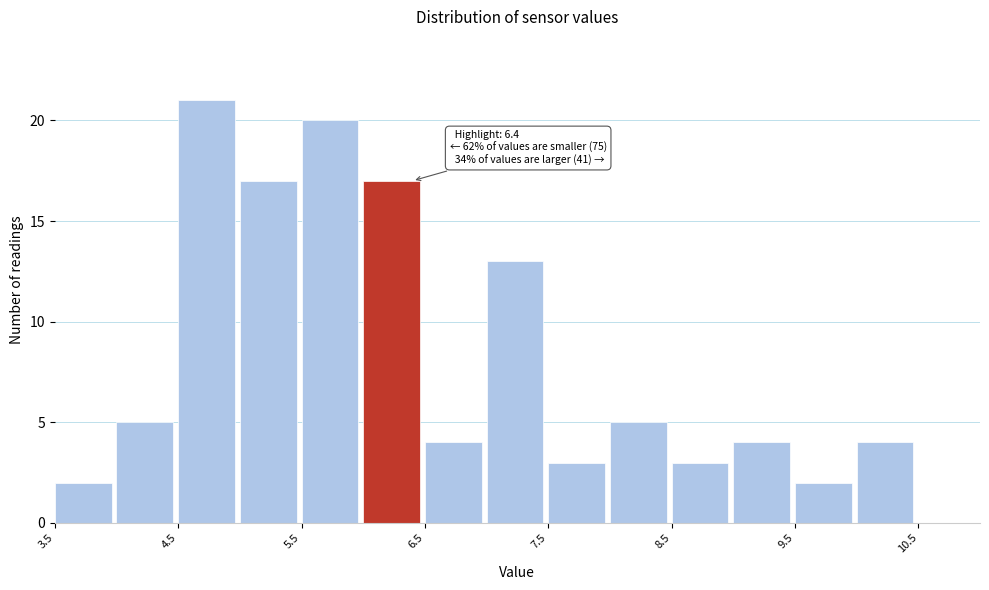

Over which range of the x-axis is the bar tallest?

4.5 to 5.0